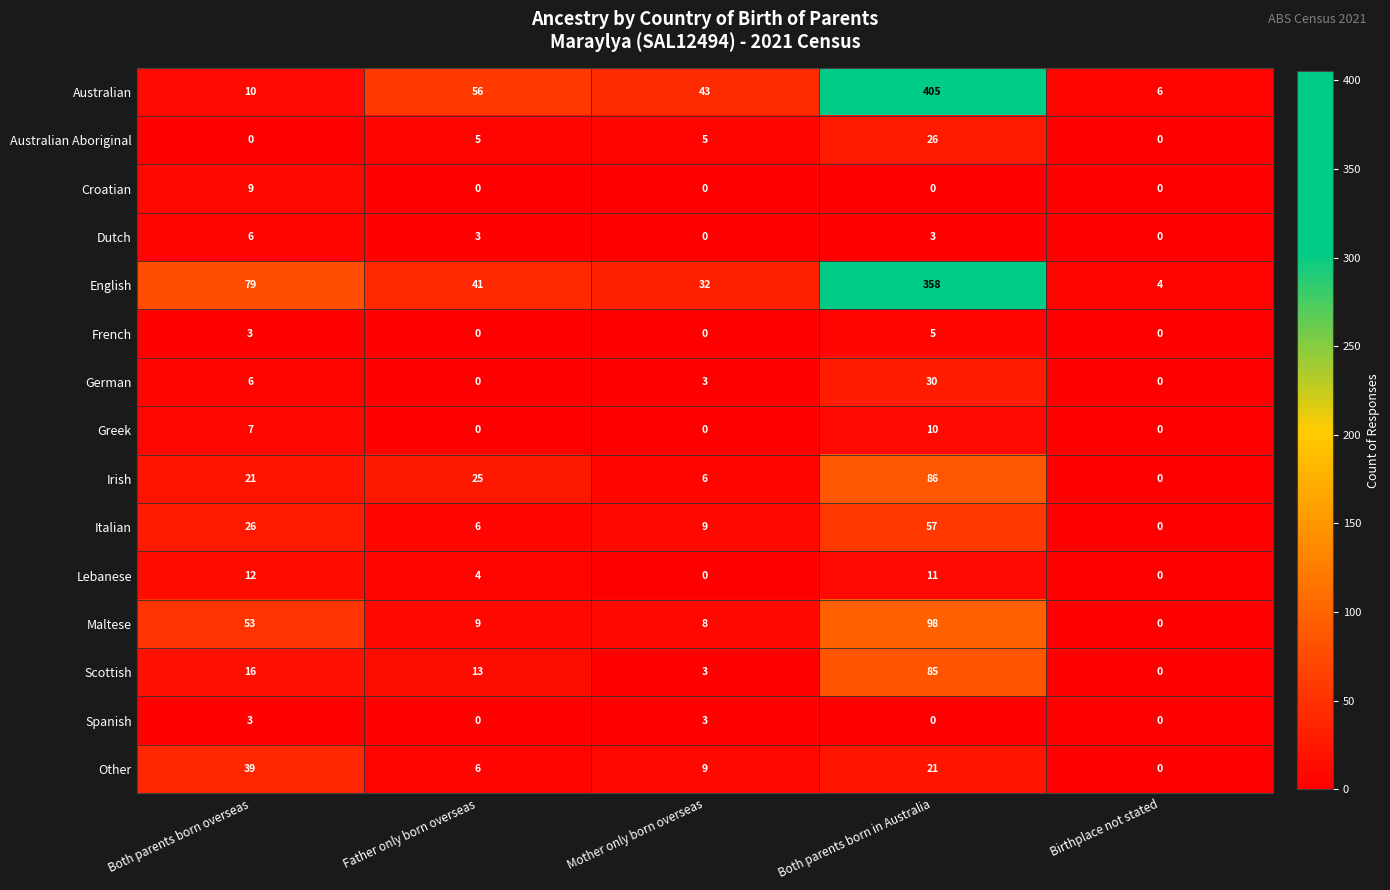

List the labels in order of Scottish value, largest first.

Both parents born in Australia, Both parents born overseas, Father only born overseas, Mother only born overseas, Birthplace not stated